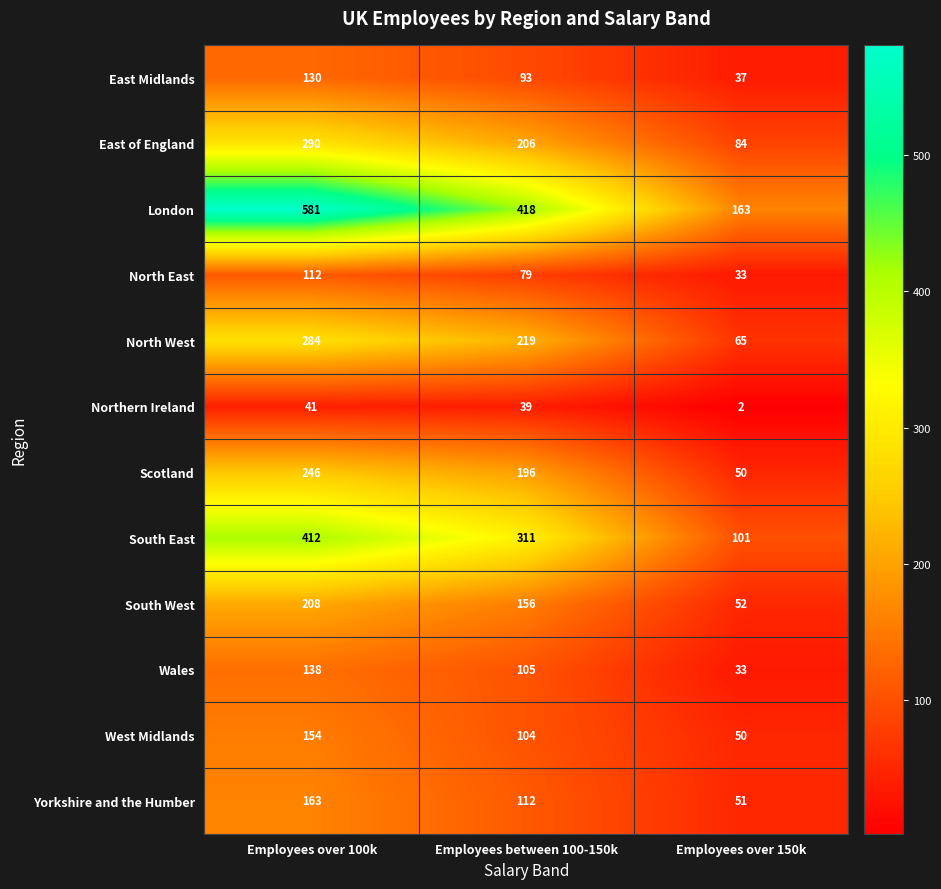

True or false: East Midlands has a value of 33 at Employees between 100-150k.

False